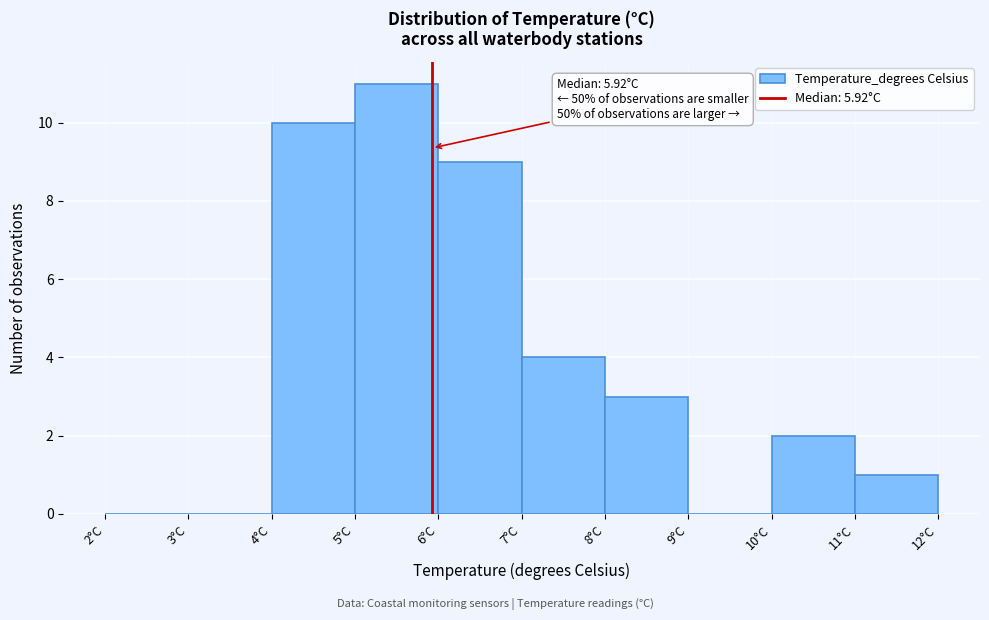

Which range on the x-axis has the tallest bar?

5 to 6